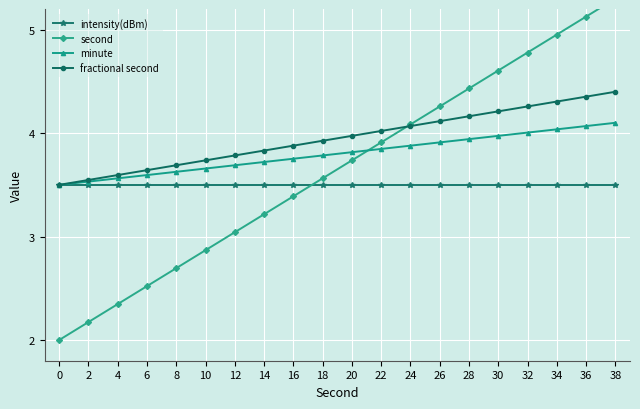

True or false: second has more than 0 points higher than both neighbors.

False